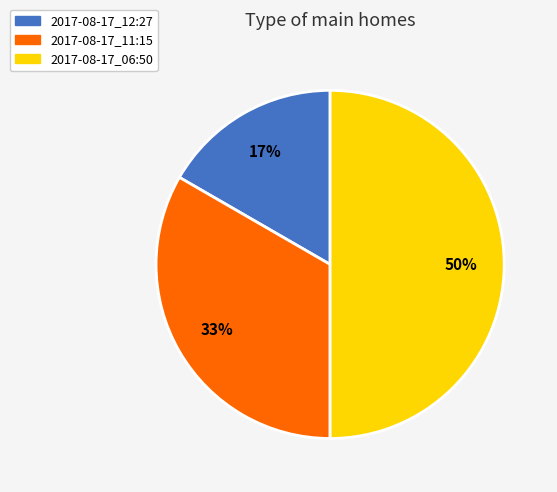

True or false: 2017-08-17_12:27 accounts for 17% of the total.

True